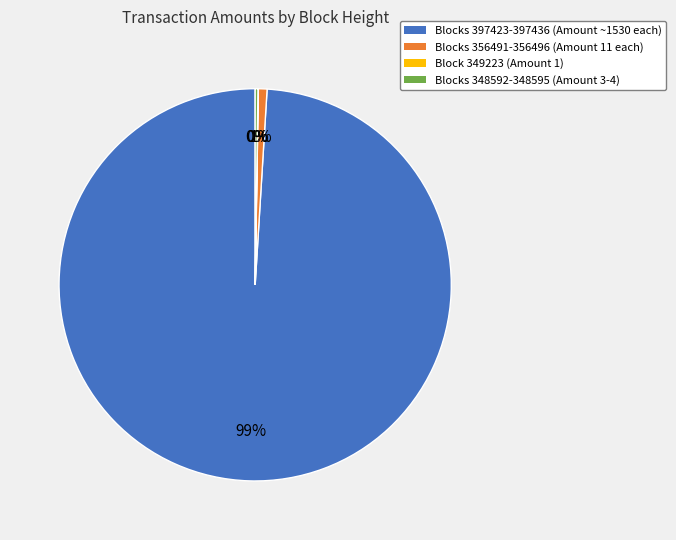

True or false: Blocks 356491-356496 (Amount 11 each) accounts for 1% of the total.

True